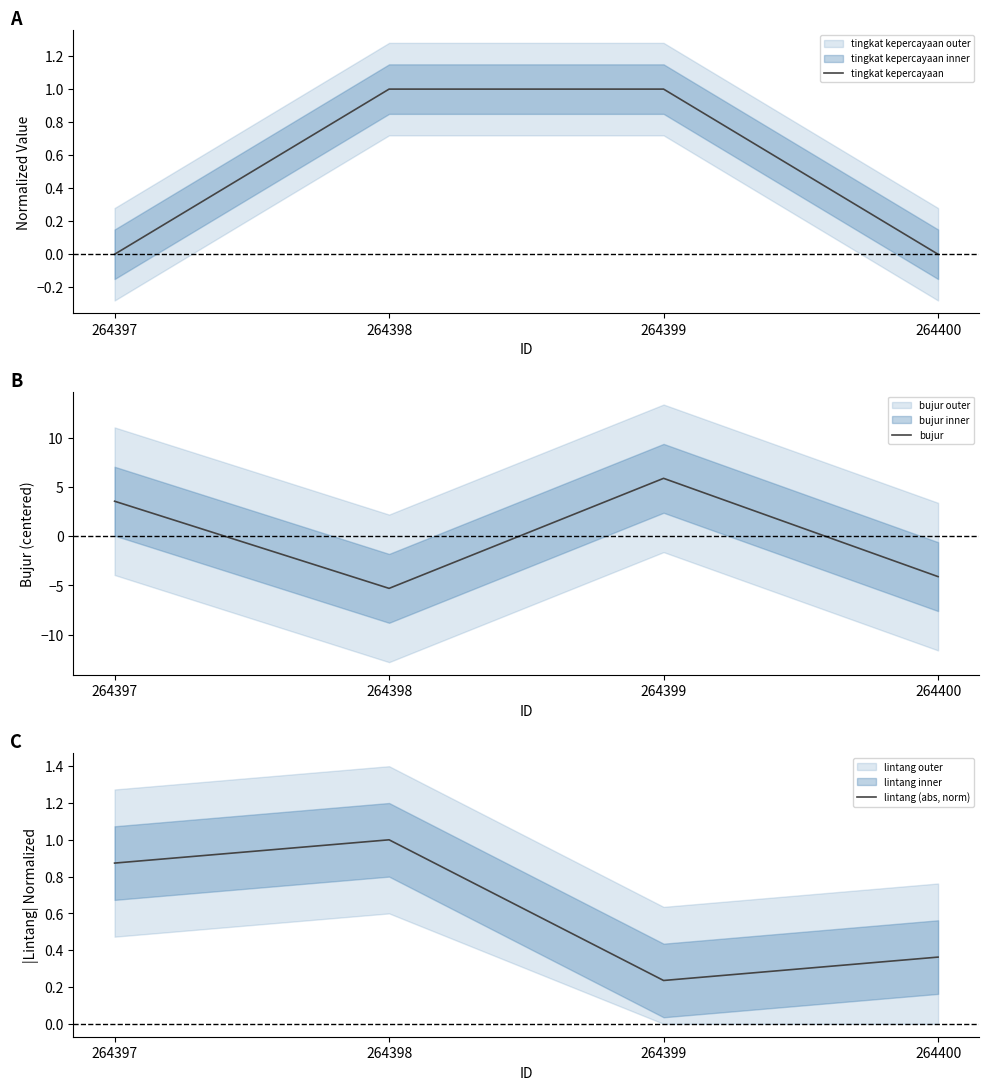

What is the value of the lintang (abs, norm) point at the 1st from the left?

0.9